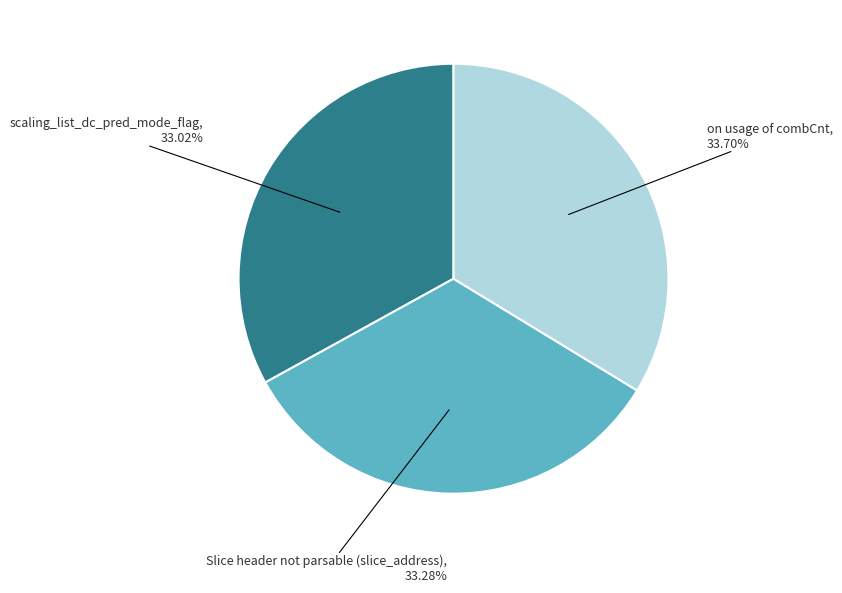

Is there any slice that represents more than half of the pie?

No